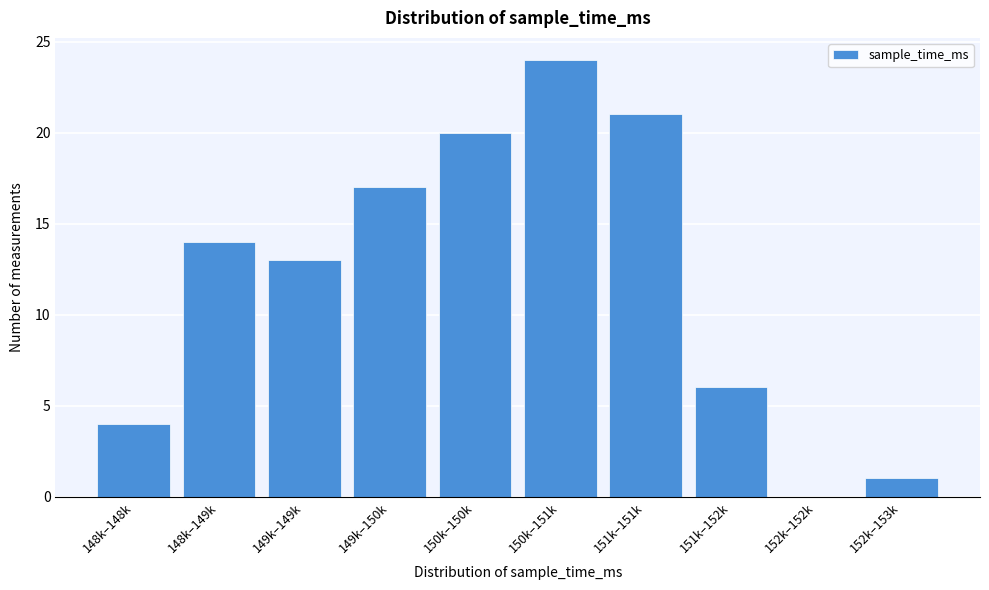

Reading left to right, transcribe all the data shown in this chart.

148k–148k=4	148k–149k=14	149k–149k=13	149k–150k=17	150k–150k=20	150k–151k=24	151k–151k=21	151k–152k=6	152k–152k=0	152k–153k=1